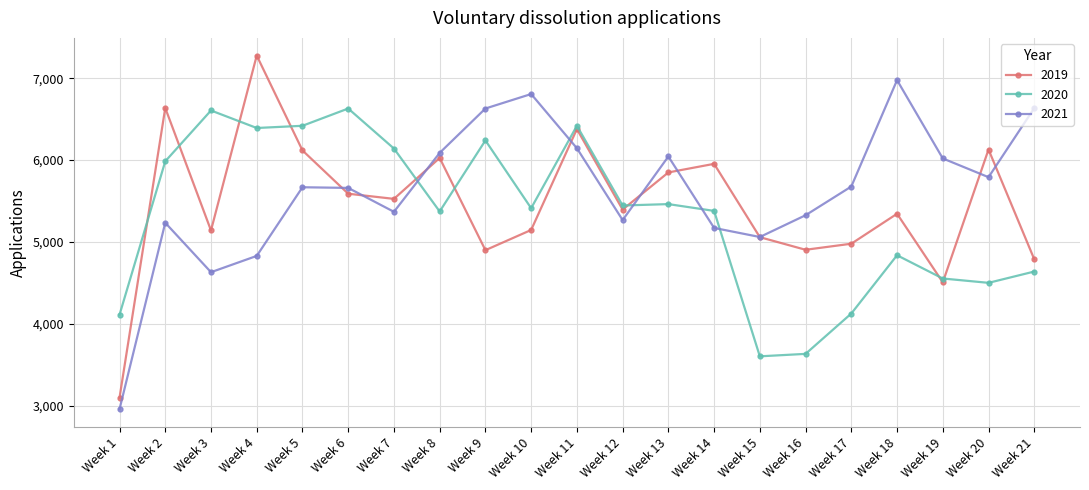

The value of 2021 at Week 12 is 8239. True or false?

False